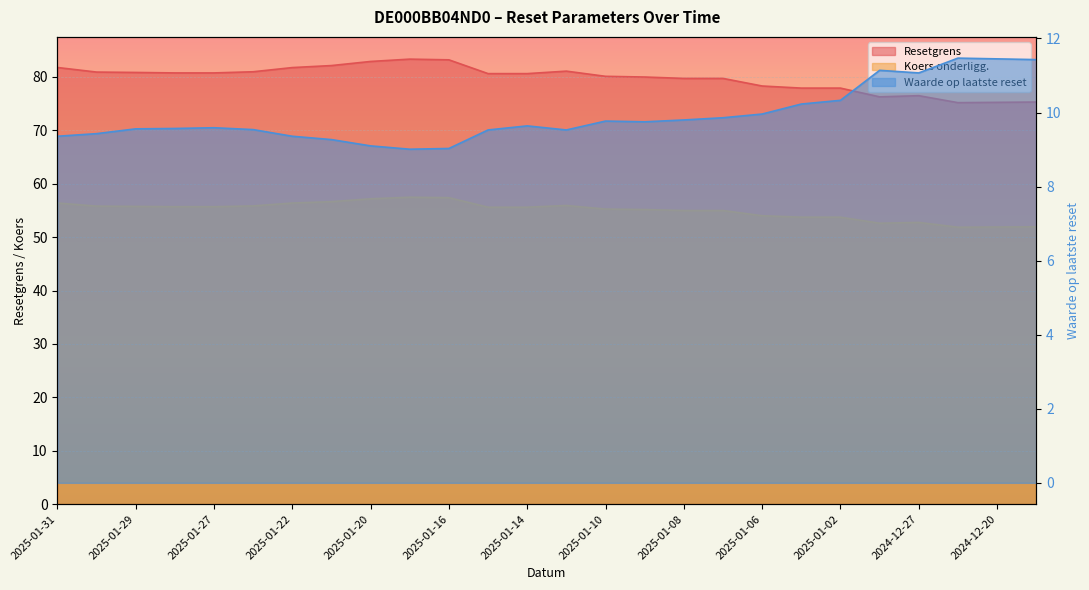

Reading right to left, what are all the values shown in this chart?

Resetgrens: 75.3	75.2	75.2	76.5	76.3	77.9	77.9	78.3	79.7	79.7	80.0	80.1	81.1	80.6	80.6	83.2	83.3	82.9	82.1	81.8	81.0	80.8	80.8	80.8	80.9	81.8
Koers onderligg.: 51.9	51.9	51.9	52.8	52.6	53.7	53.7	54.0	55.0	55.0	55.2	55.2	55.9	55.6	55.6	57.4	57.5	57.2	56.6	56.4	55.8	55.7	55.7	55.8	55.8	56.4
Waarde op laatste reset: 11.4	11.4	11.5	11.1	11.1	10.3	10.2	10.0	9.9	9.8	9.8	9.8	9.5	9.6	9.5	9.0	9.0	9.1	9.3	9.4	9.5	9.6	9.6	9.6	9.4	9.4